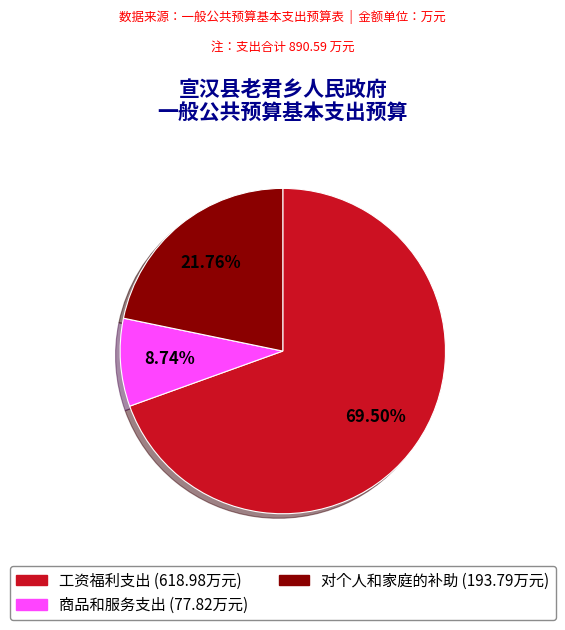

Combined, what portion of the pie is 对个人和家庭的补助 and 商品和服务支出?

30.5%